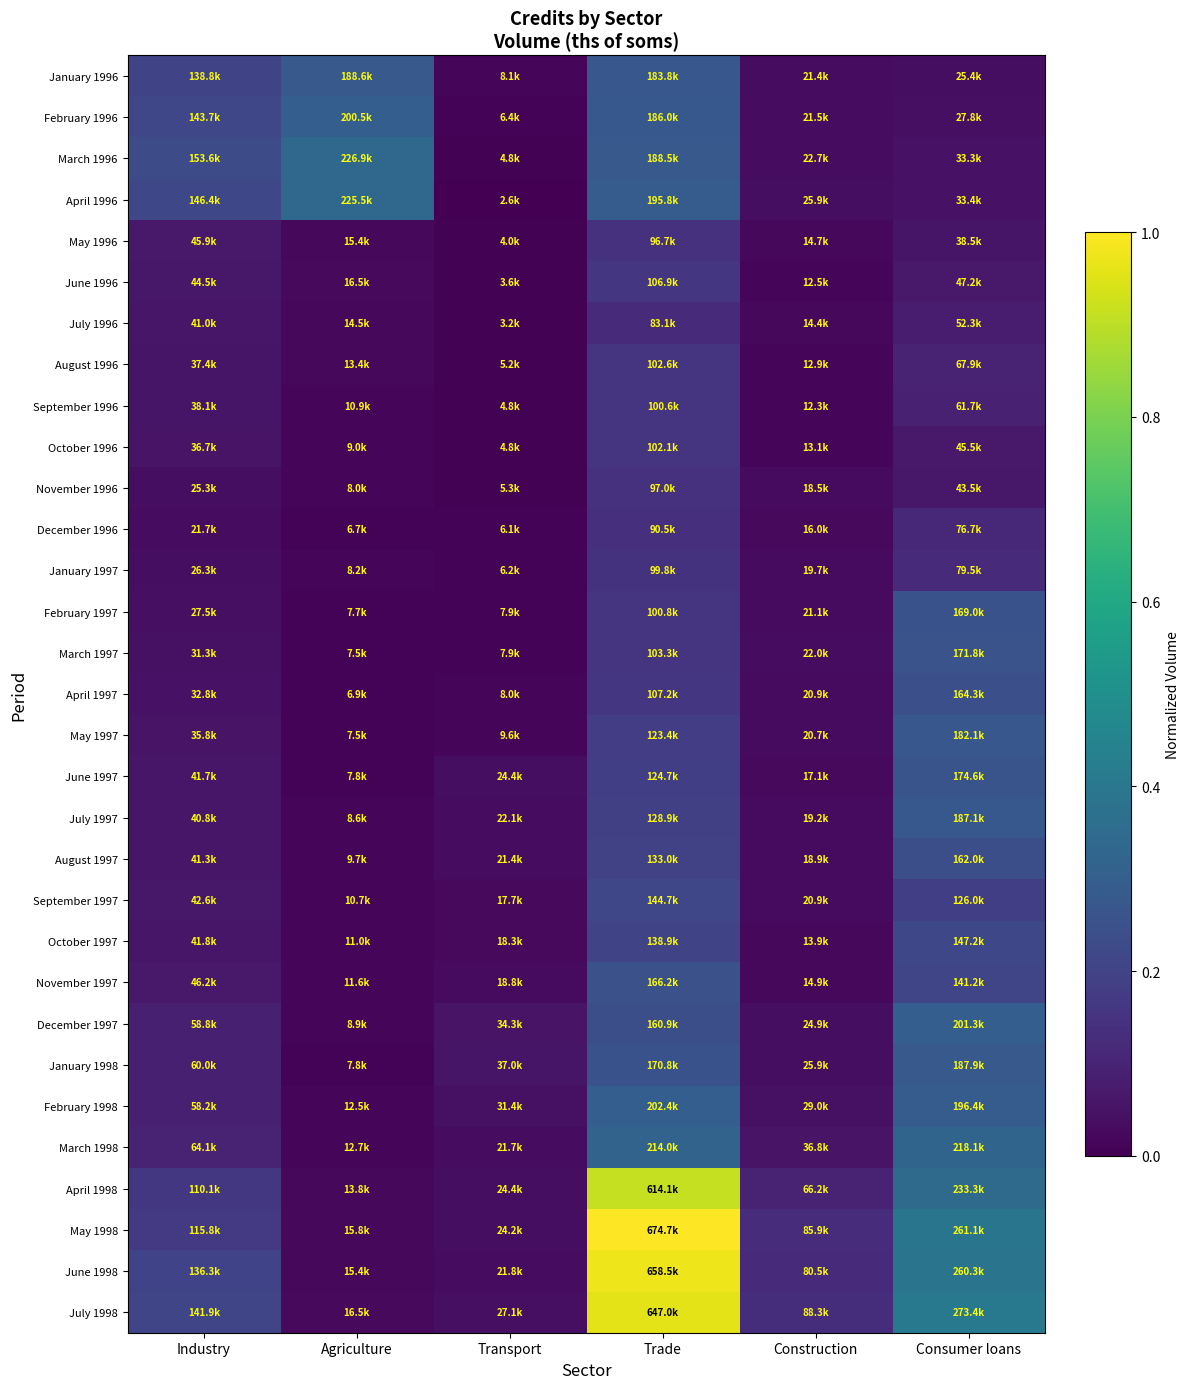

How many series are shown in this chart?

31